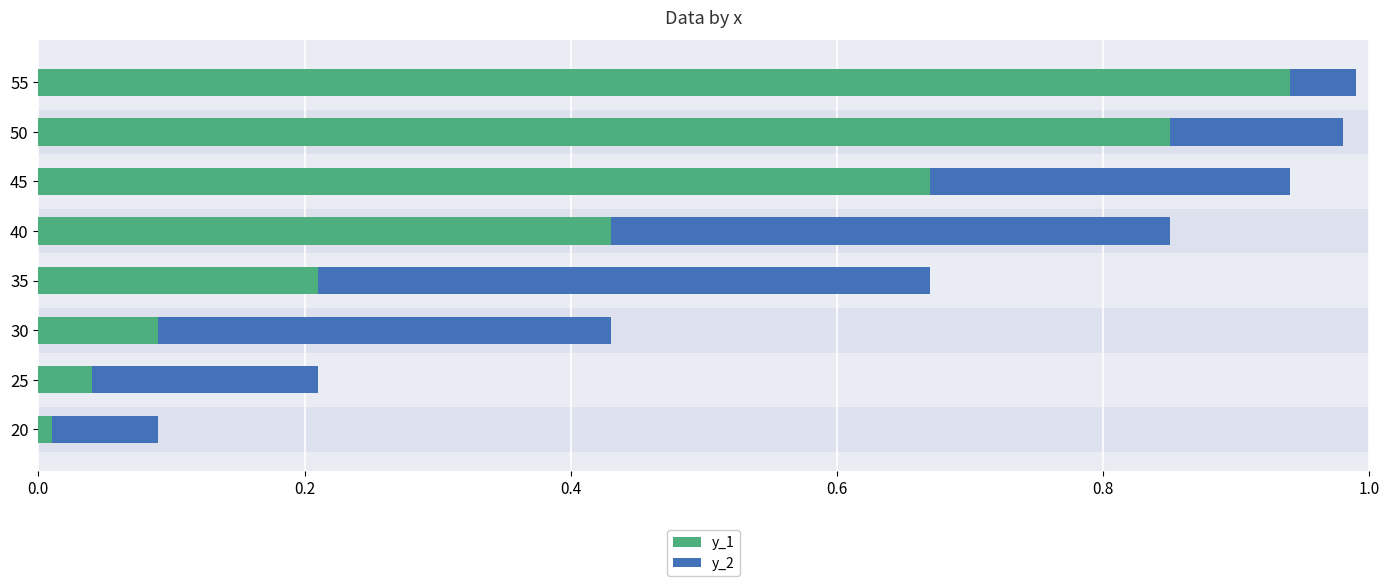

Rank the series by their maximum value, from lowest to highest.

y_2, y_1